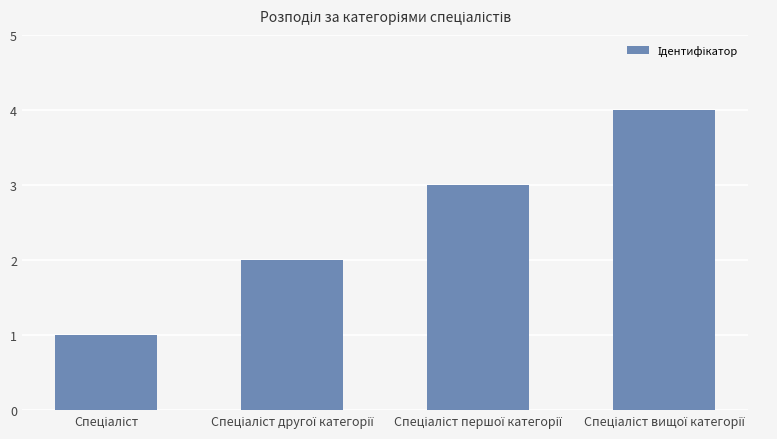

What is the sum of all values?

10